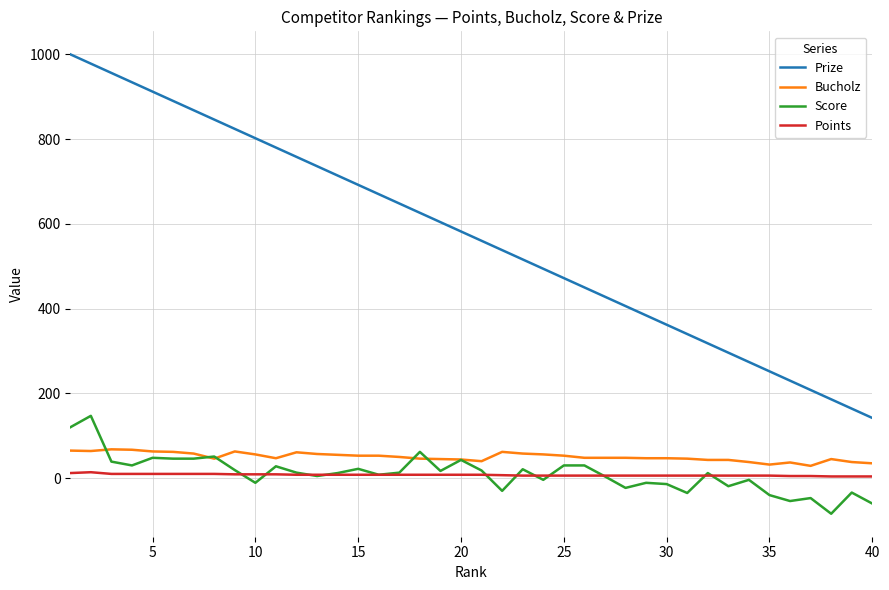

What is the smallest value displayed?

-84